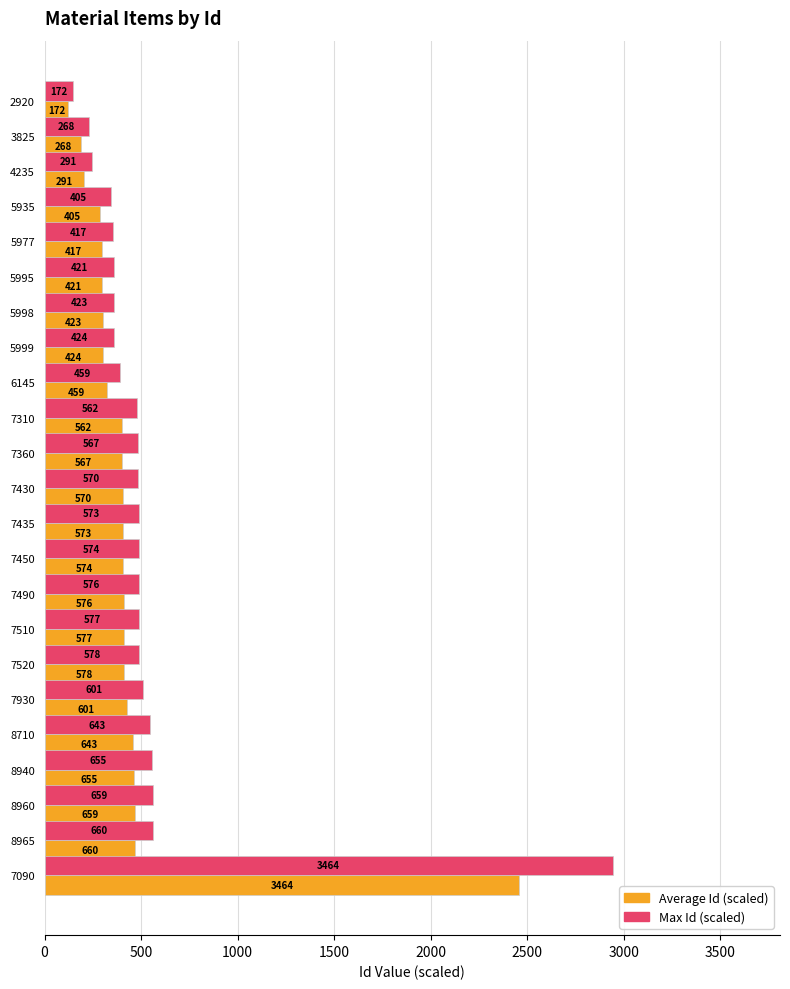

What are all the series names shown in the legend?

Average Id (scaled), Max Id (scaled)